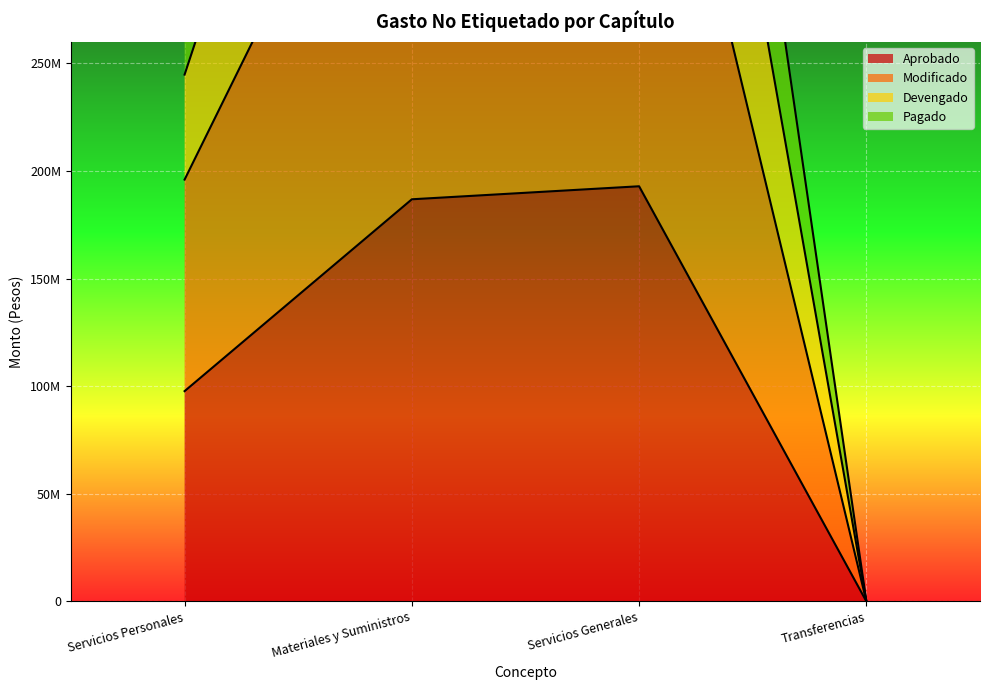

What is the value of the Aprobado point at the 2nd from the left?

186841404.6